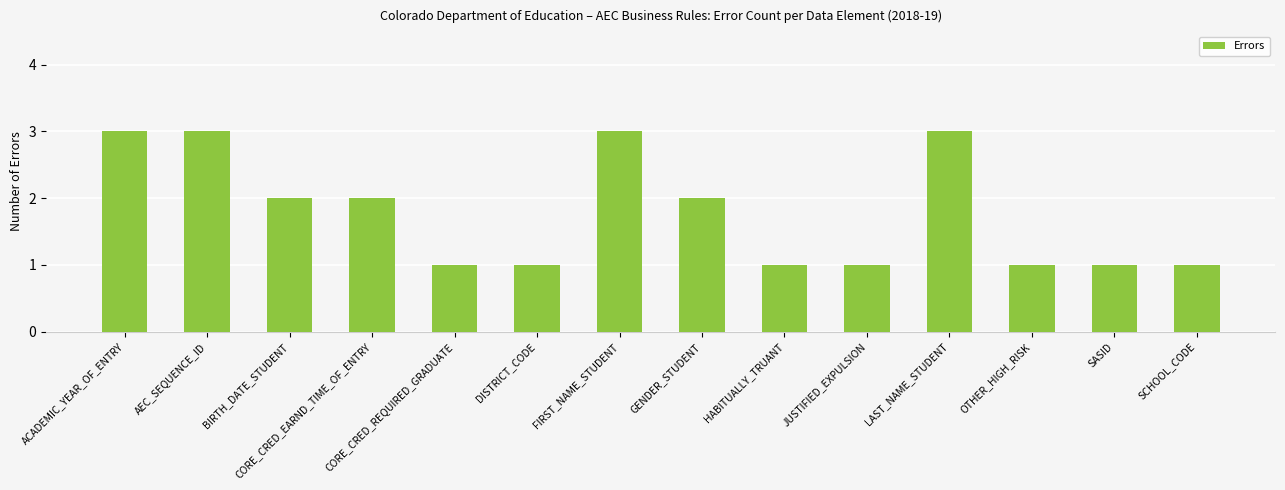

What is the value of the 5th bar from the left?

1